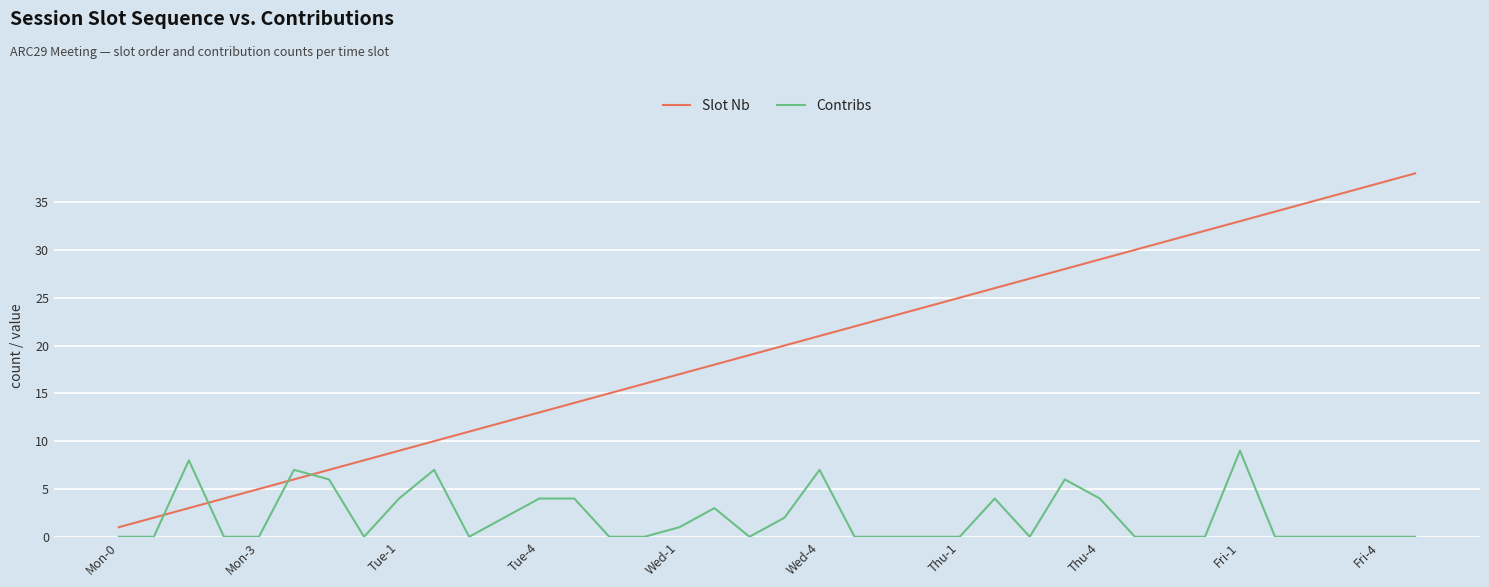

Which series has the widest spread of values?

Slot Nb